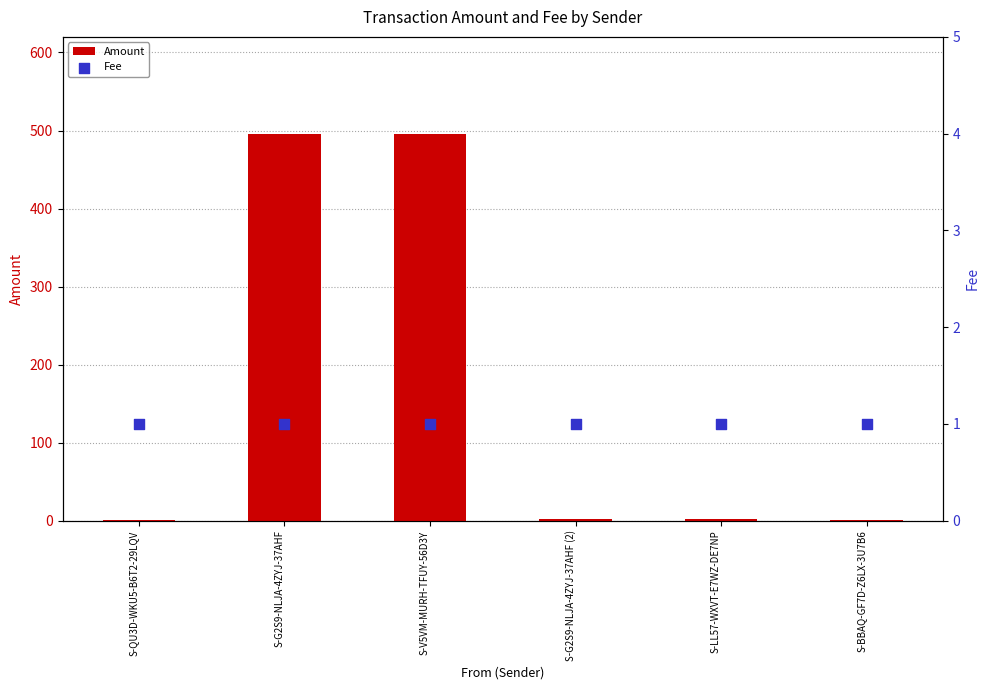

What are all the series names shown in the legend?

Amount, Fee